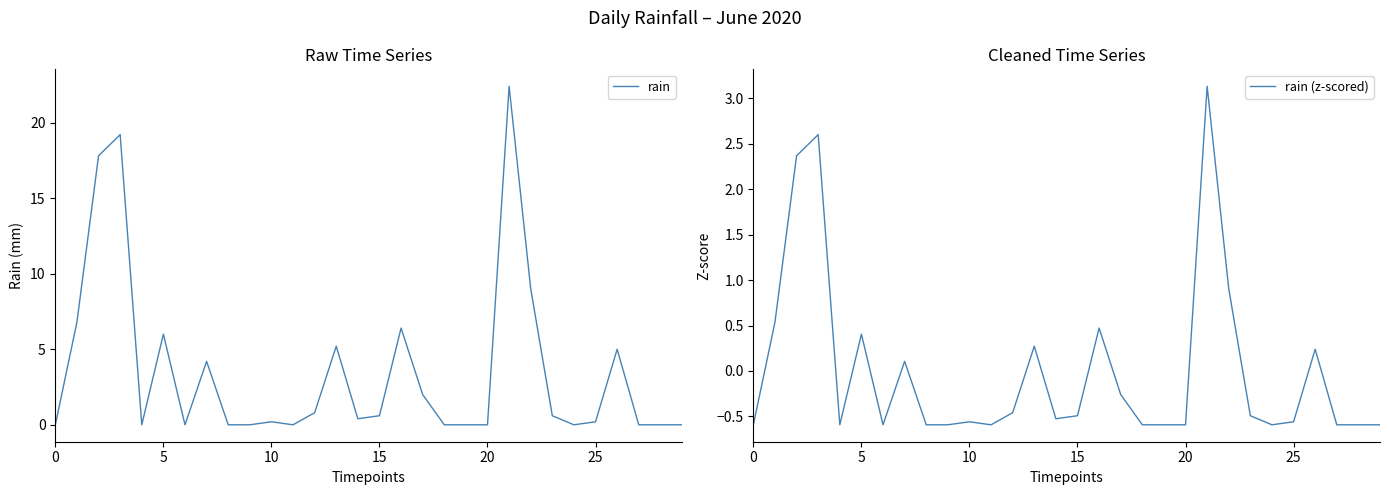

At 14, list the series in order from smallest to largest.

rain (z-scored), rain